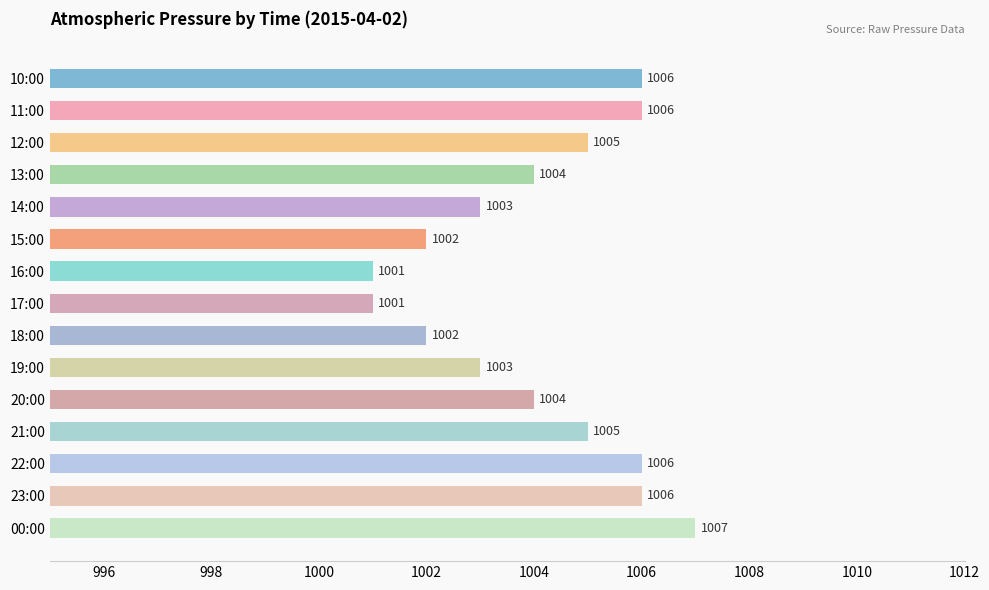

What is the sum of all values?

15061